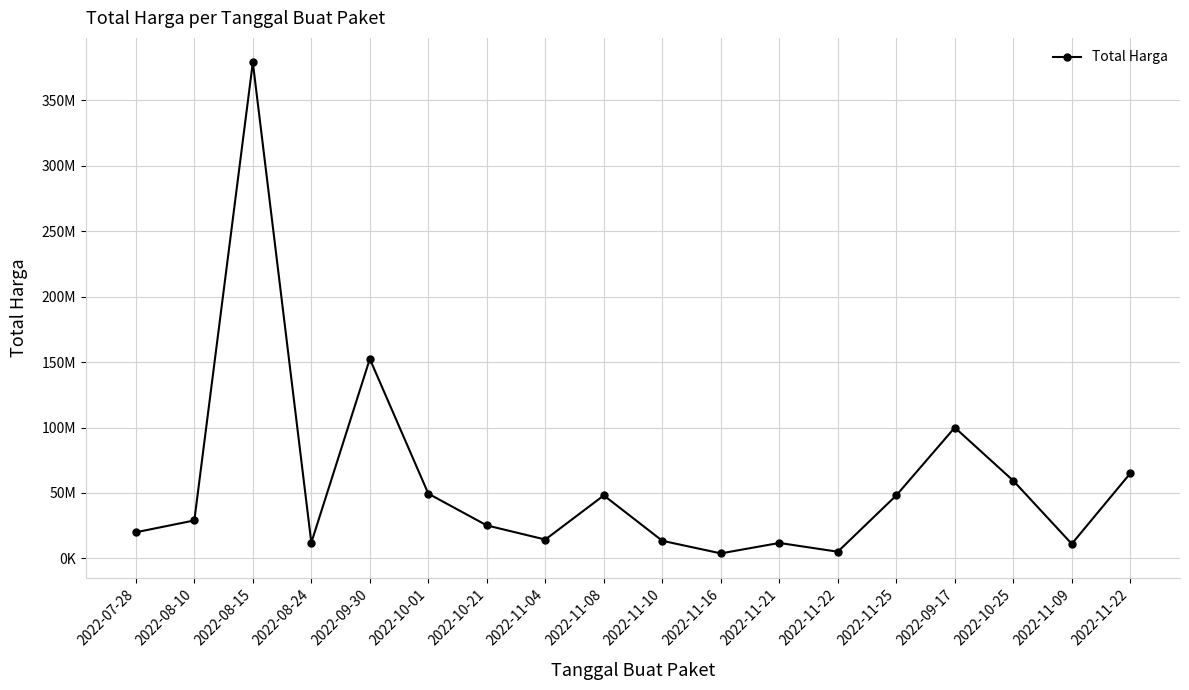

How many interior local peaks (higher than both neighbors) does the data have?

5